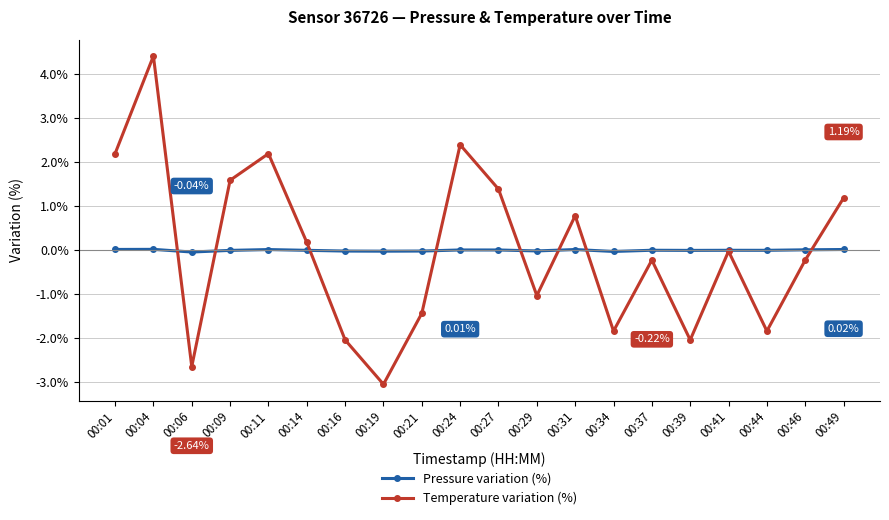

How many interior local peaks does the Temperature variation (%) series have?

6